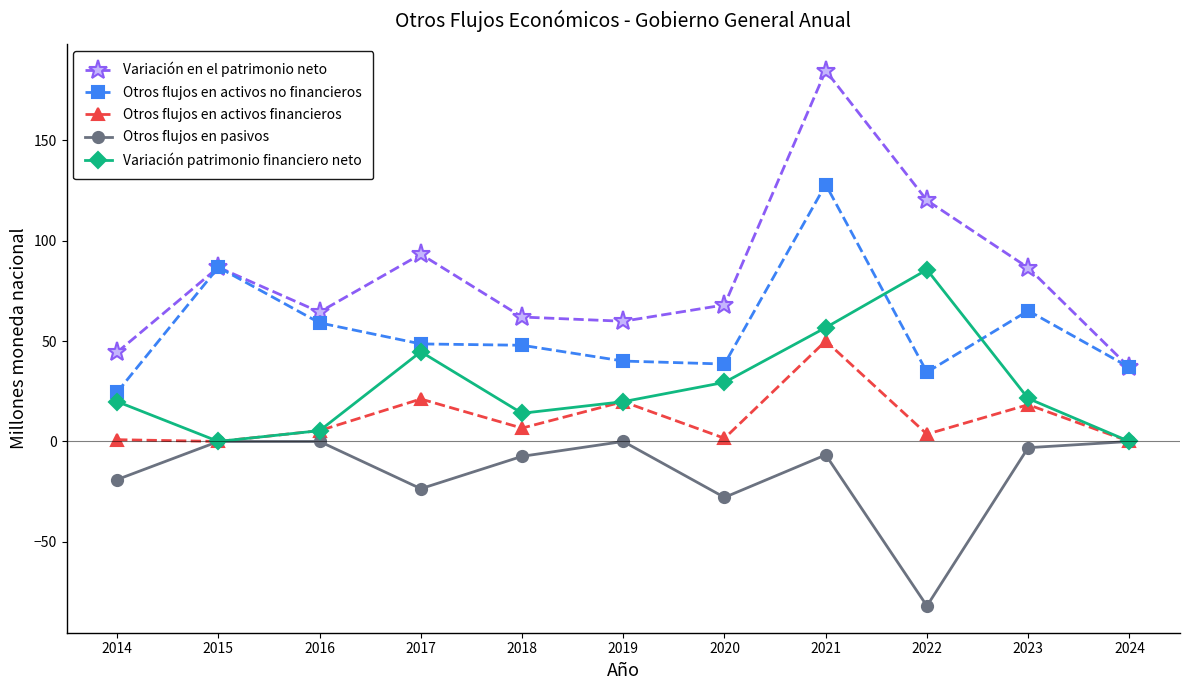

Rank the series by their maximum value, from highest to lowest.

Variación en el patrimonio neto, Otros flujos en activos no financieros, Variación patrimonio financiero neto, Otros flujos en activos financieros, Otros flujos en pasivos